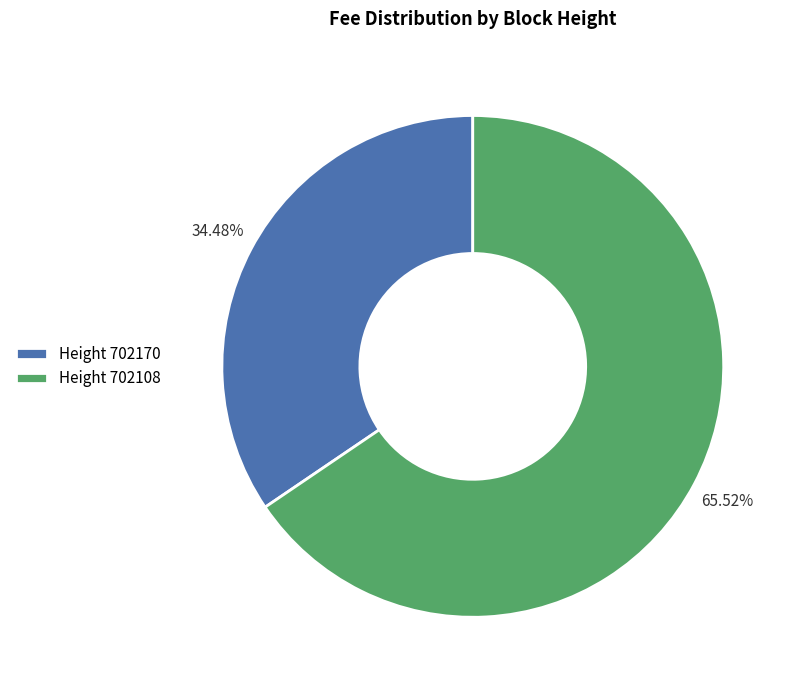

Is the sum of Height 702108 and Height 702170 greater than half?

Yes